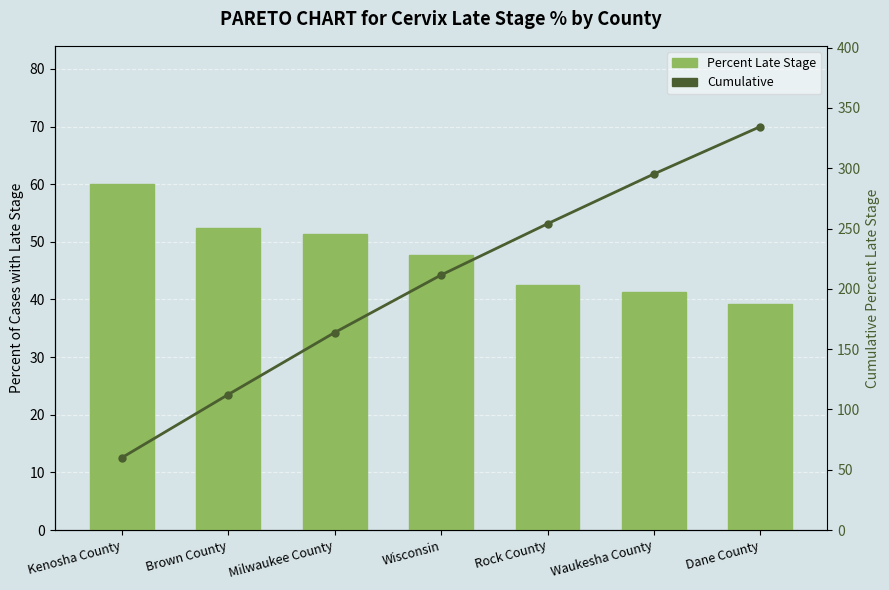

Rank the categories by Percent Late Stage value from highest to lowest.

Kenosha County, Brown County, Milwaukee County, Wisconsin, Rock County, Waukesha County, Dane County